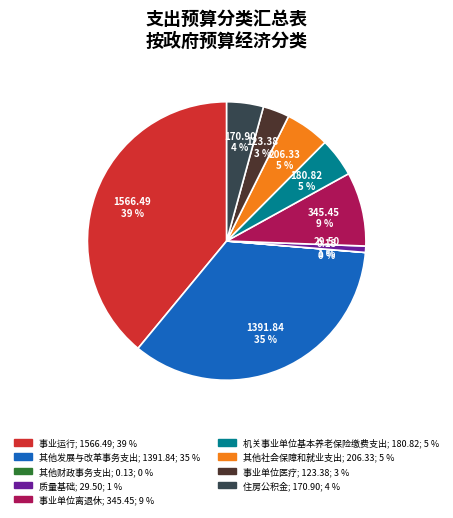

To the nearest percent, what is the difference between the 事业运行 and 其他社会保障和就业支出 slice percentages?

34%